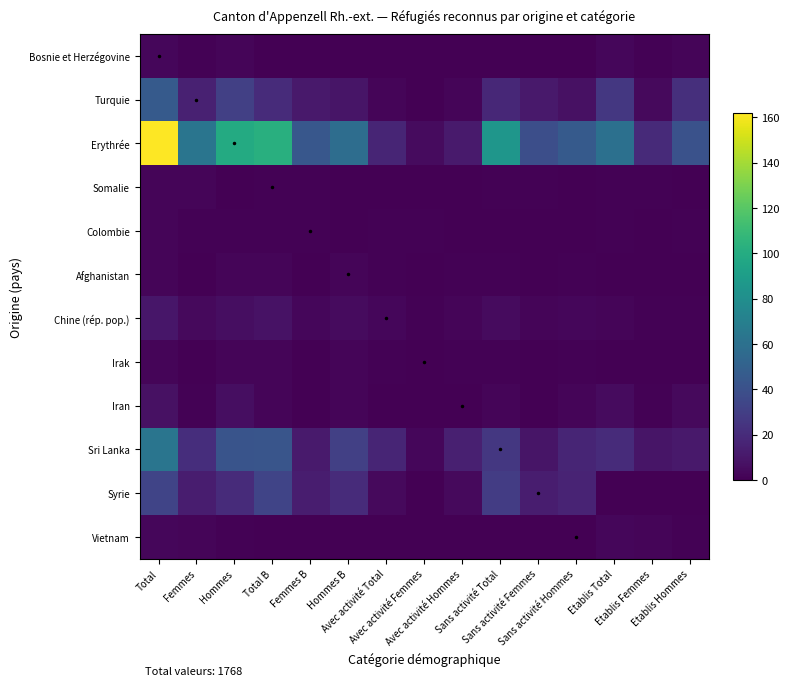

At how many categories does at least one series exceed 79?

4